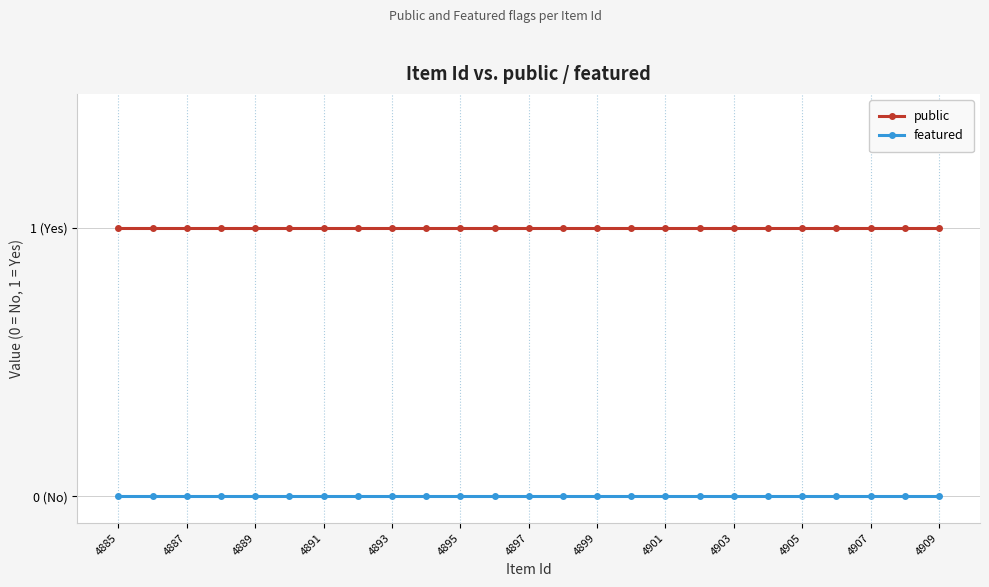

Does the chart have visible grid lines?

Yes